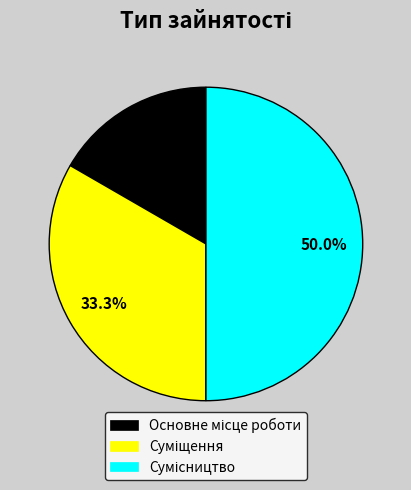

Is there any slice that represents more than half of the pie?

No